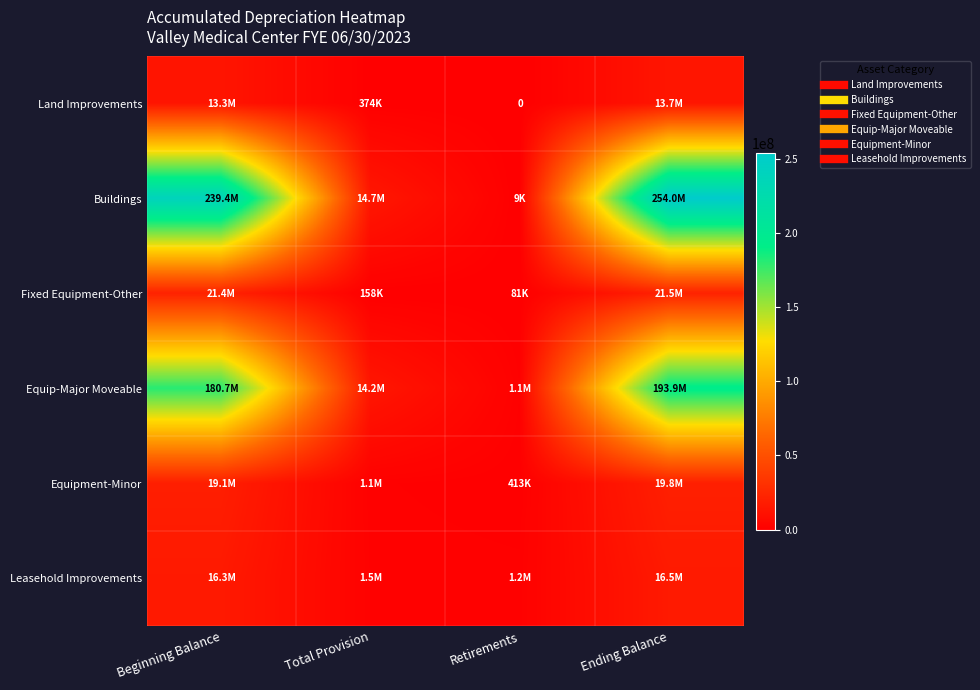

Between Ending Balance and Total Provision, which is larger?

Ending Balance